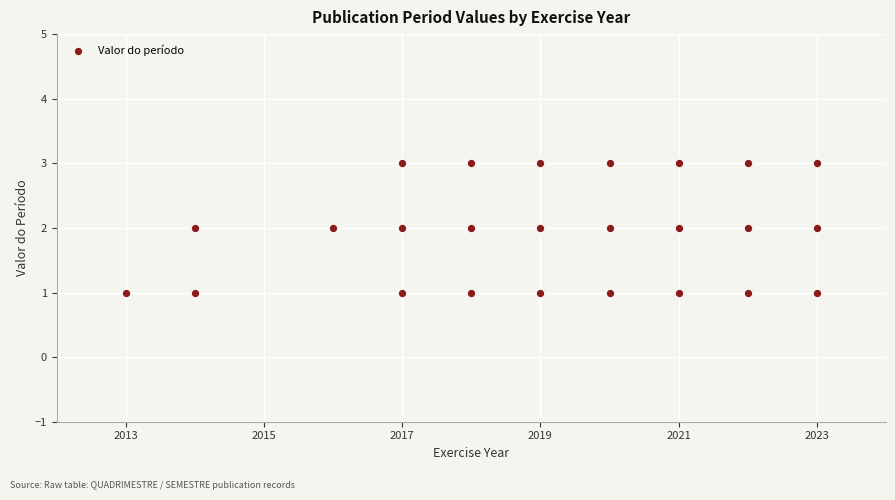

What is the range of X values (max minus min)?

10